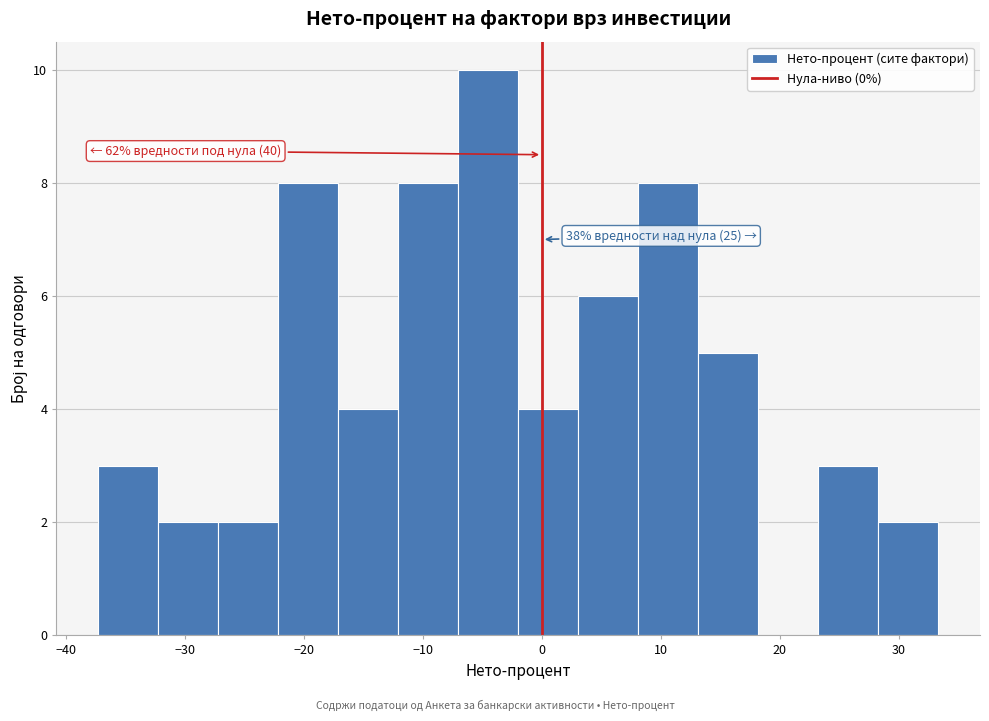

Which range on the x-axis has the tallest bar?

-7 to -2